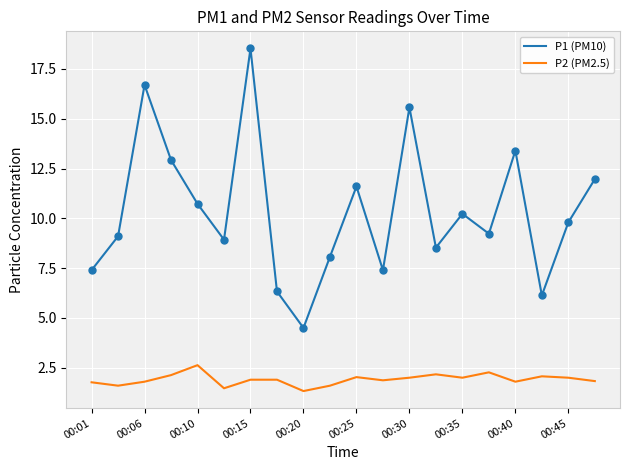

Which series has the largest range (max minus min)?

P1 (PM10)